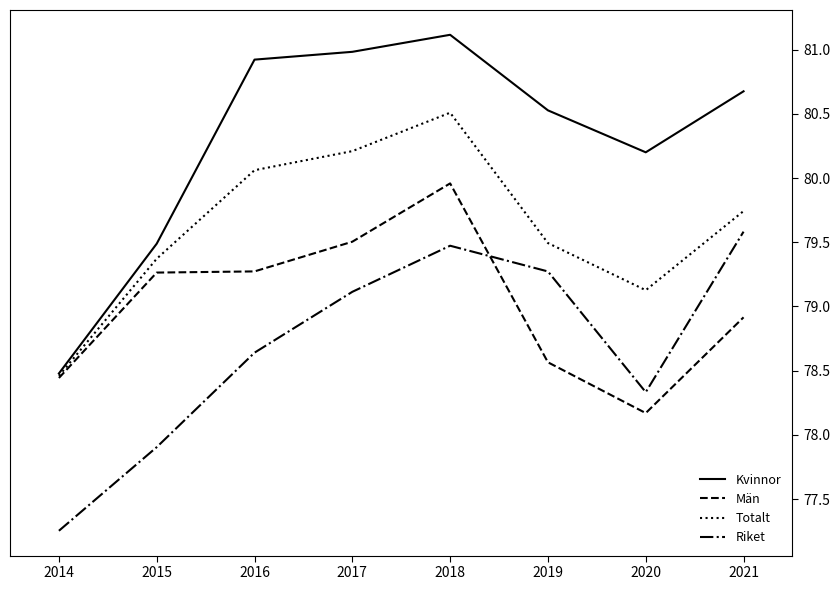

Does the chart display data point markers on the line(s)?

No